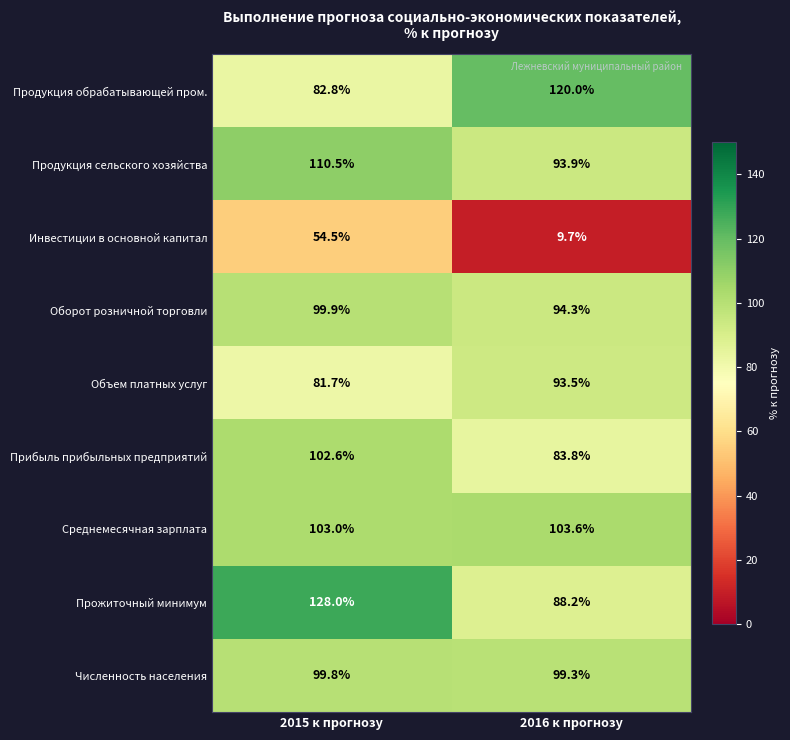

List the series in order of their peak value, lowest first.

Инвестиции в основной капитал, Объем платных услуг, Численность населения, Оборот розничной торговли, Прибыль прибыльных предприятий, Среднемесячная зарплата, Продукция сельского хозяйства, Продукция обрабатывающей пром., Прожиточный минимум